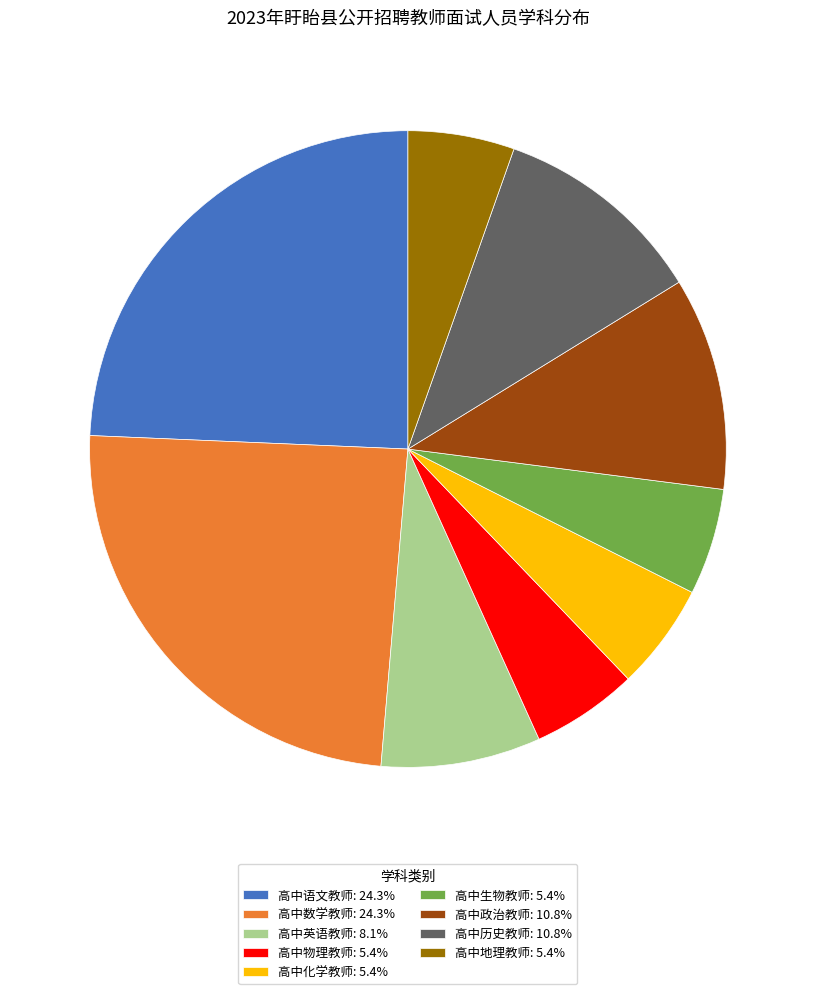

What is the ratio of the value at 高中语文教师: 24.3% to the value at 高中生物教师: 5.4%?

4.5